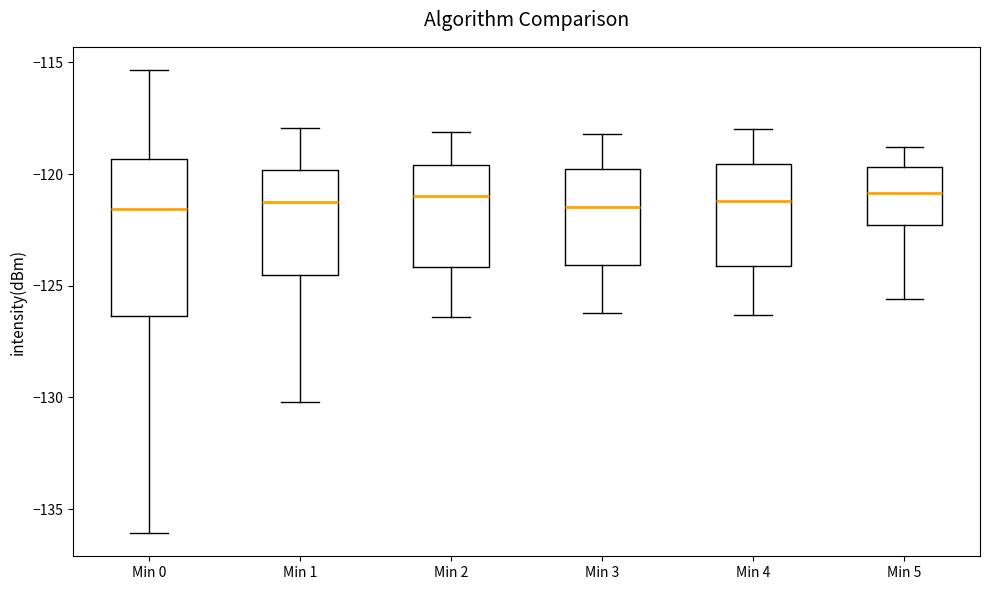

Reading left to right, read every box against the y-axis: the position of its median line, the range the box covers, and the ends of its whiskers. The values are not printed on the chart, so give them approximately, as read against the axis.

Min 0: median -121.5, box -126.5 to -119.5, whiskers -136.0 to -115.5
Min 1: median -121.0, box -124.5 to -120.0, whiskers -130.0 to -118.0
Min 2: median -121.0, box -124.0 to -119.5, whiskers -126.5 to -118.0
Min 3: median -121.5, box -124.0 to -119.5, whiskers -126.0 to -118.0
Min 4: median -121.0, box -124.0 to -119.5, whiskers -126.5 to -118.0
Min 5: median -121.0, box -122.5 to -119.5, whiskers -125.5 to -119.0